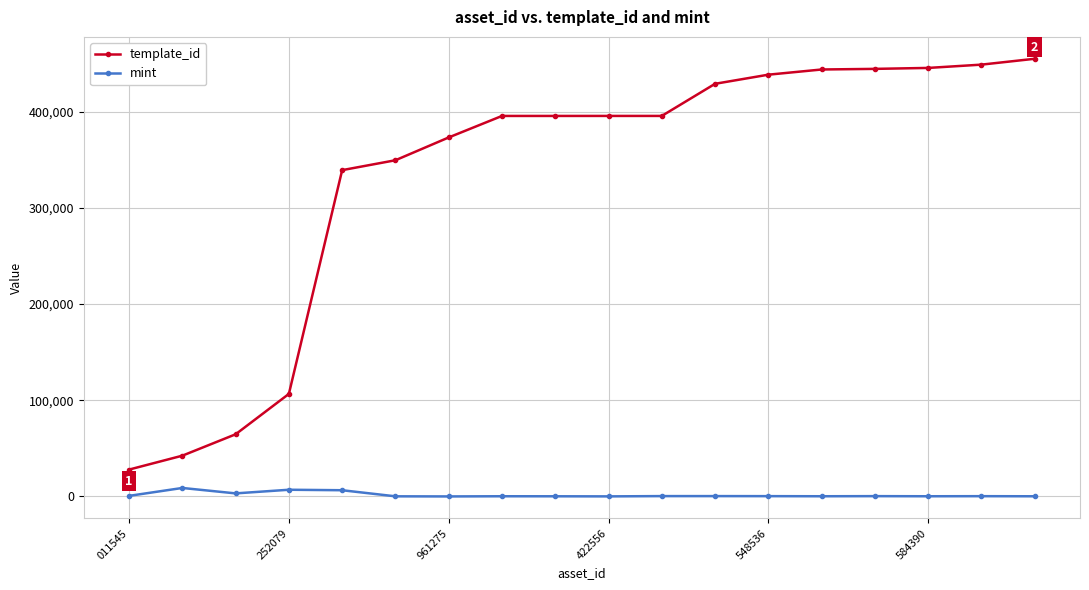

Which series has the widest spread of values?

template_id